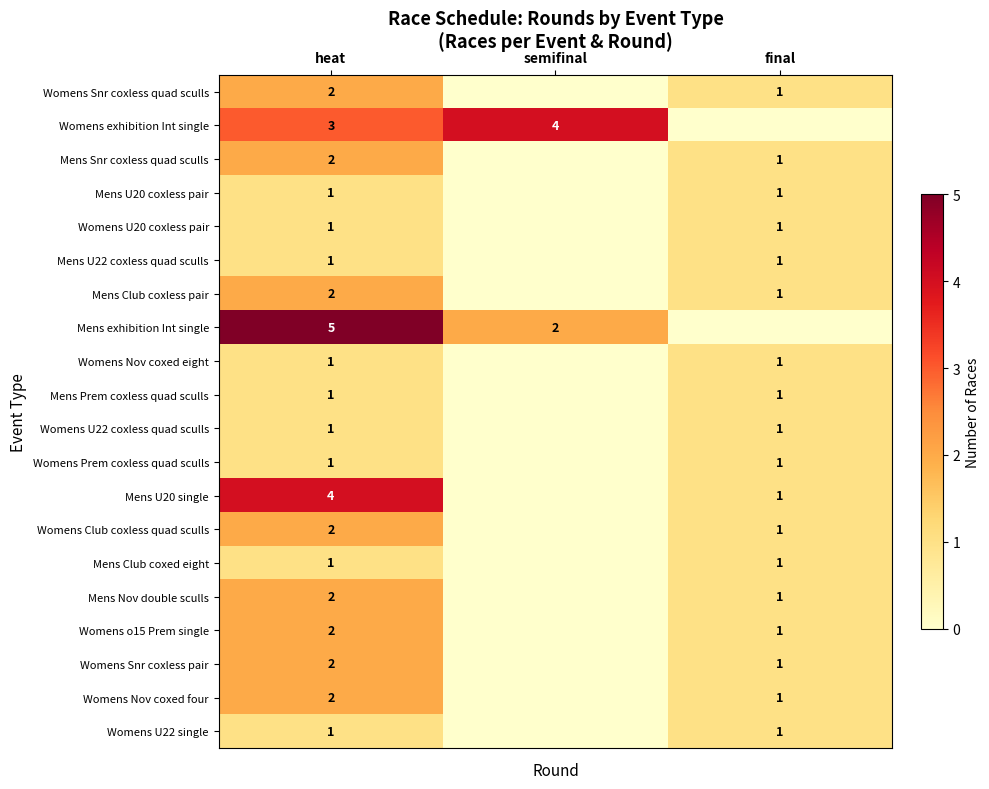

At how many categories does at least one series exceed 3?

2